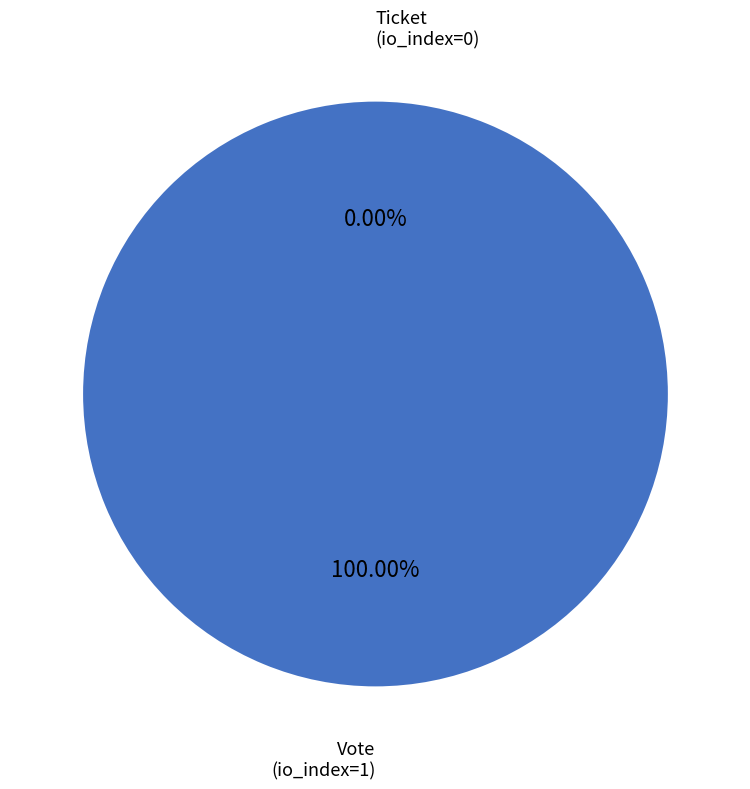

Do Vote
(io_index=1) and Ticket
(io_index=0) together represent more than half of the pie?

Yes